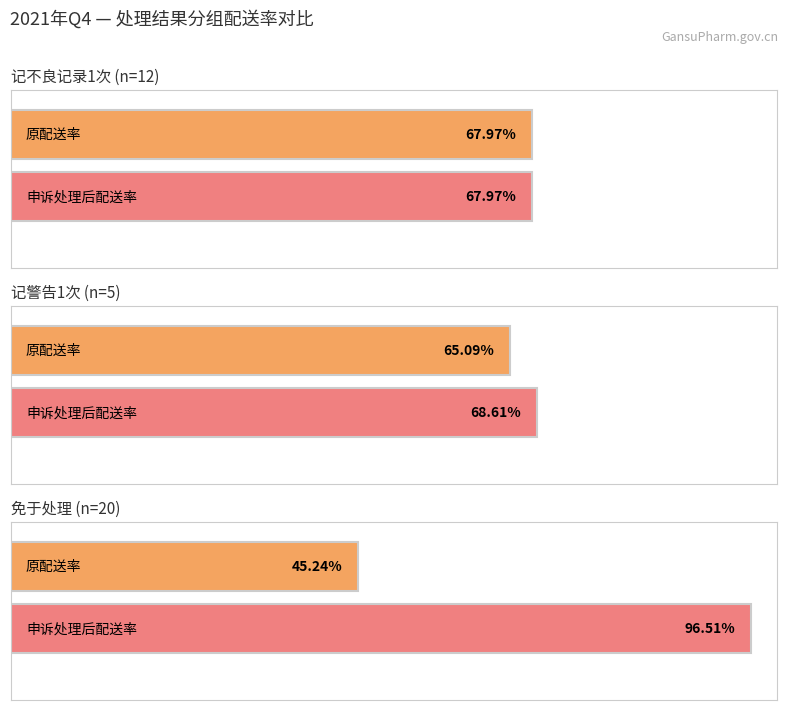

What position from the right is 记不良记录1次(12)?

1